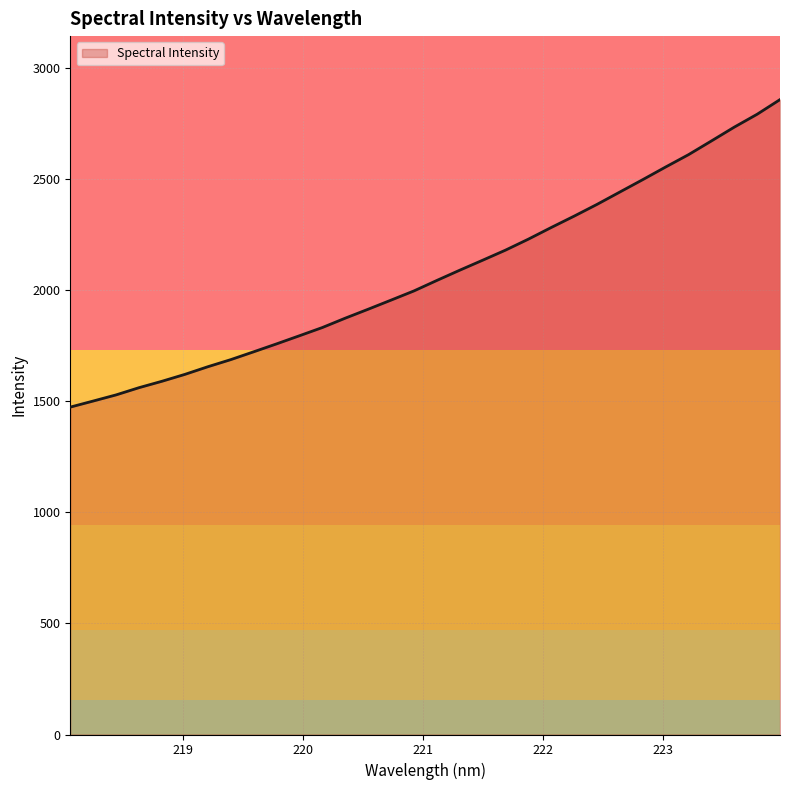

What is the maximum value shown in the chart?

2857.2